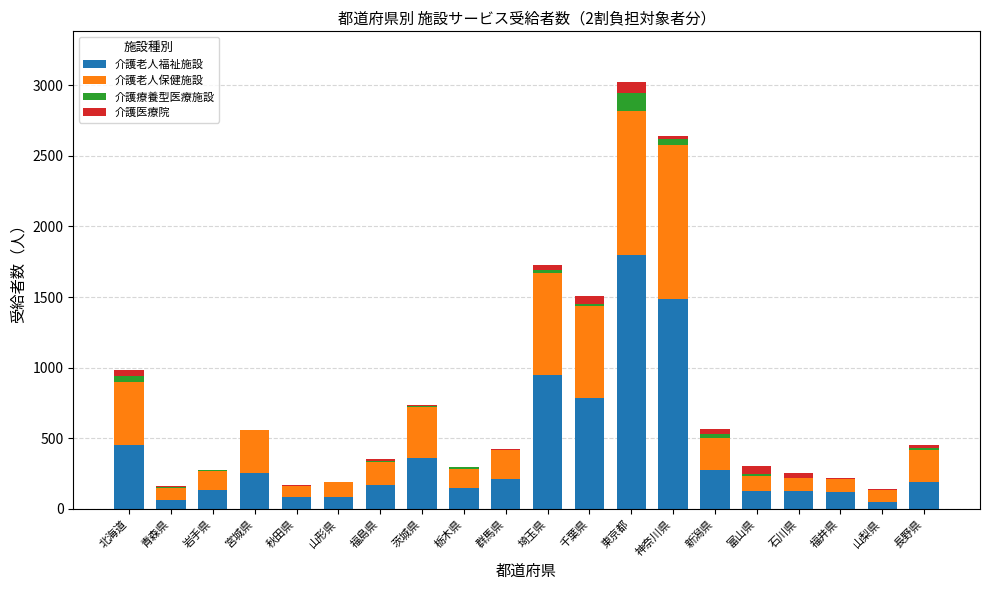

True or false: 介護老人福祉施設 has a value of 783 at 千葉県.

True